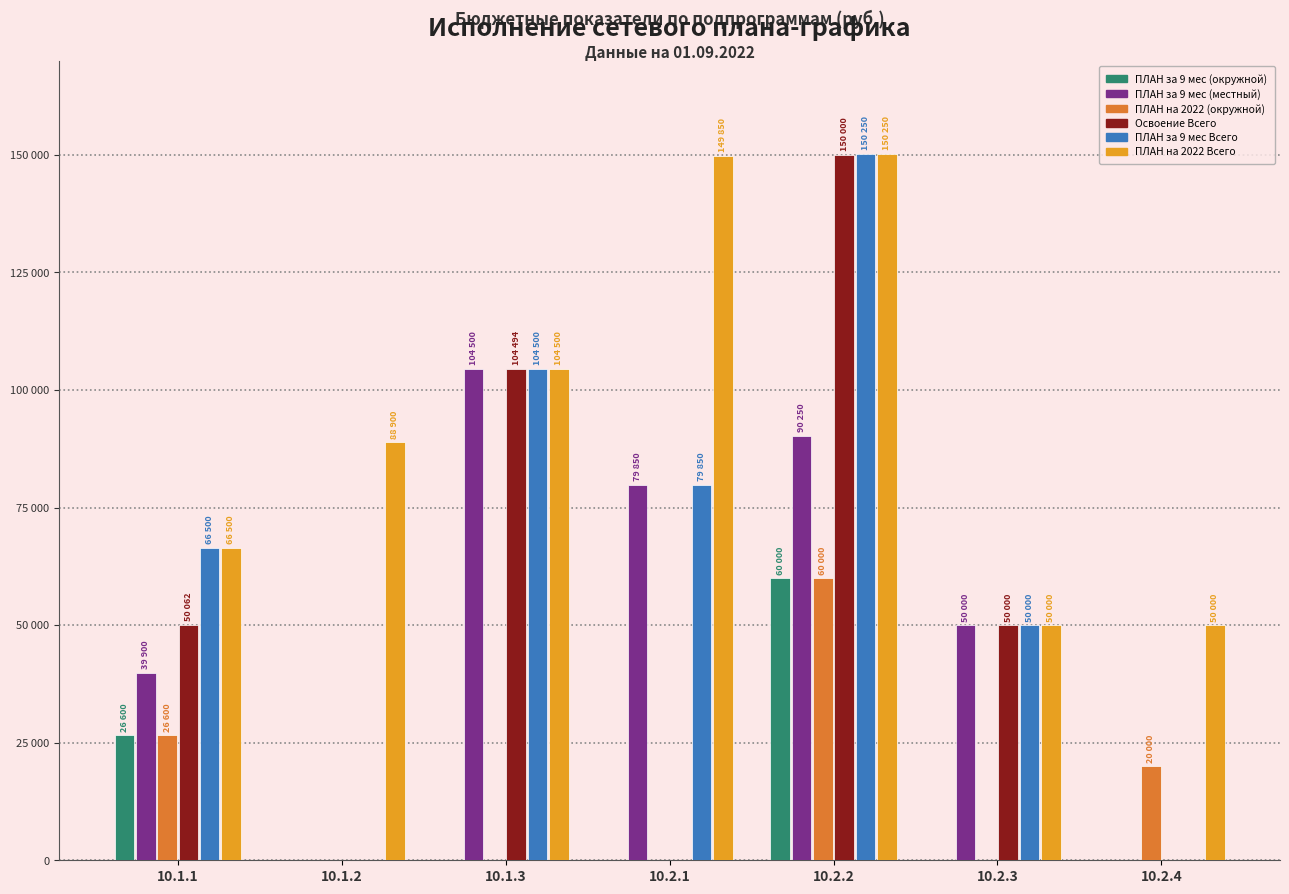

At how many categories does at least one series exceed 69019?

4